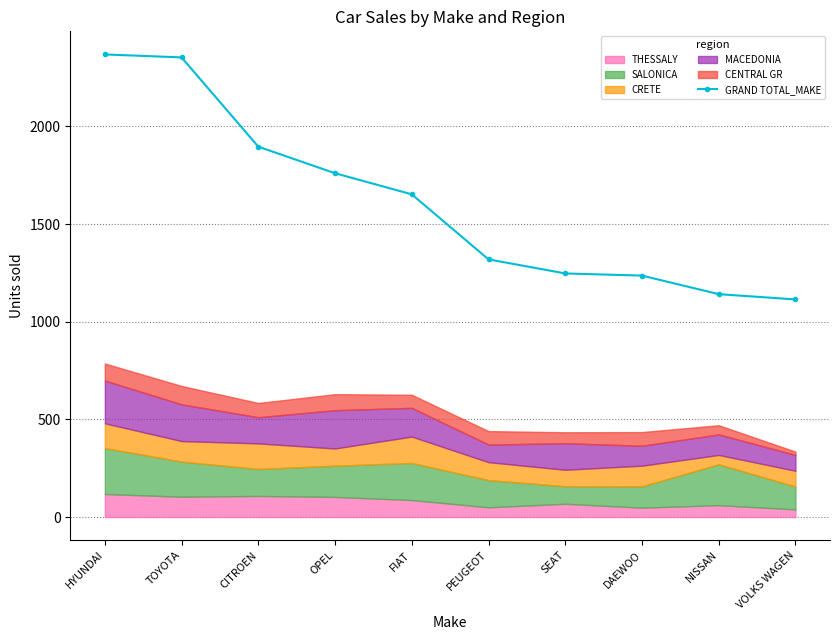

What is the sum of the values at OPEL and TOYOTA?

4113